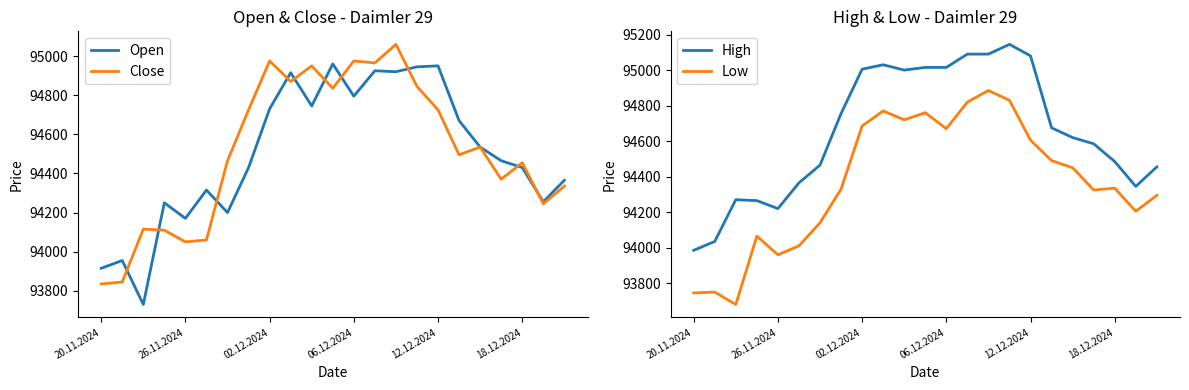

The Open series shows 94950 at 12.12.2024. True or false?

True